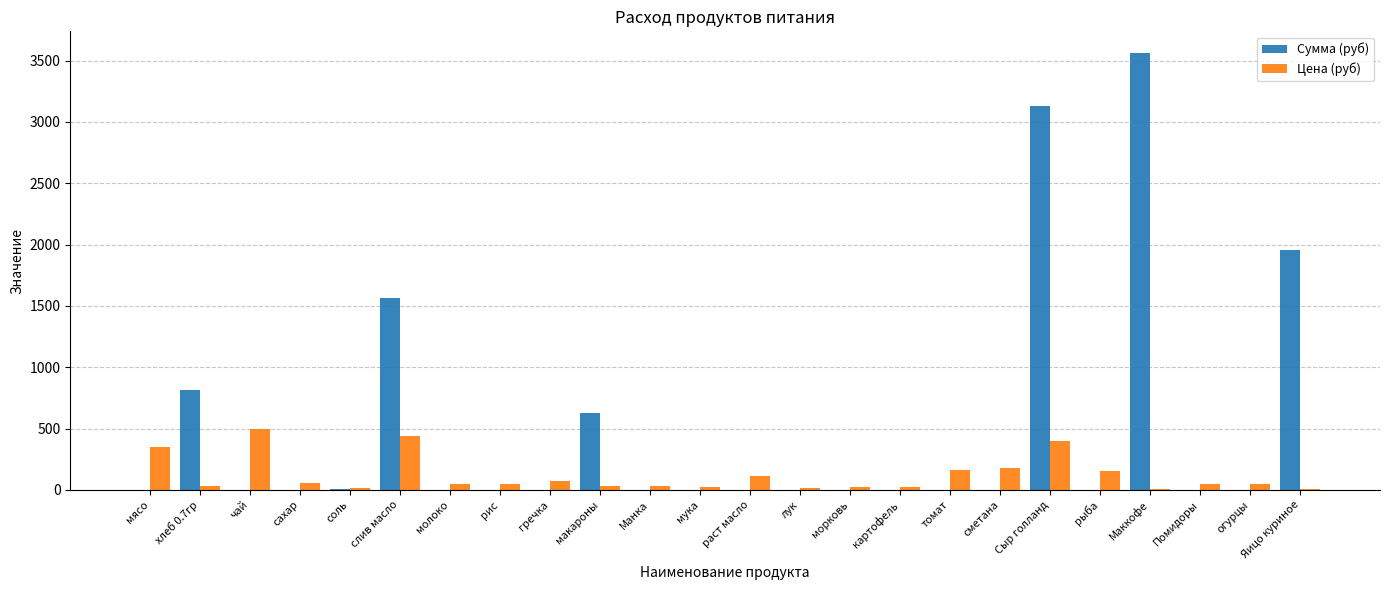

How many values in the Сумма (руб) series exceed 0?

7